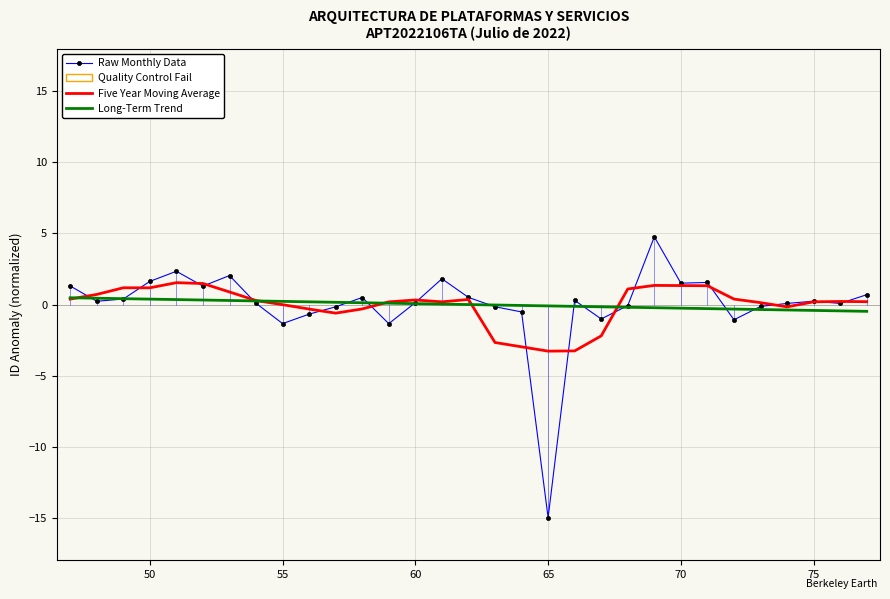

Which series has the widest spread of values?

Raw Monthly Data